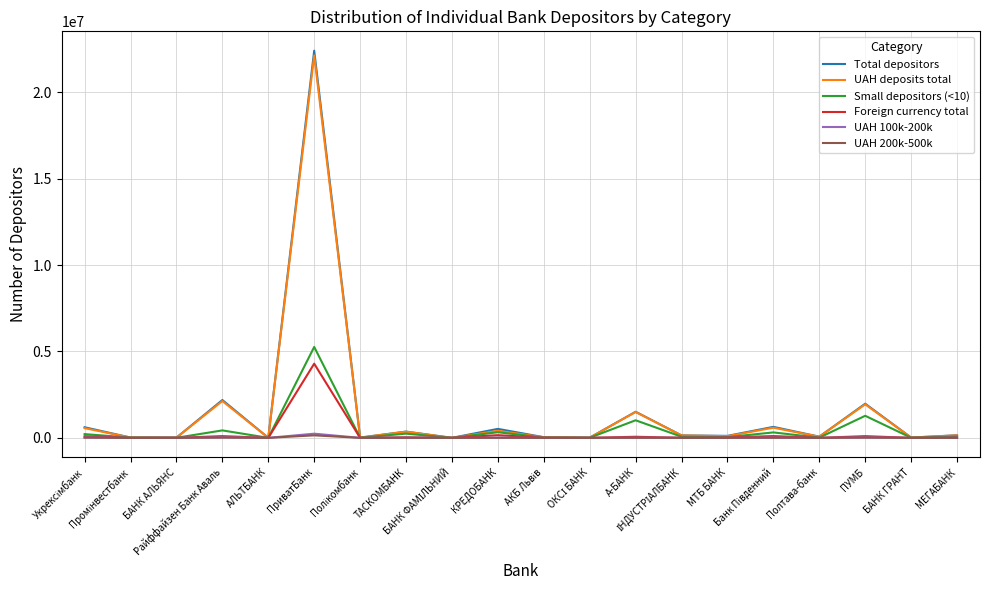

What is the maximum value shown in the chart?

22399814